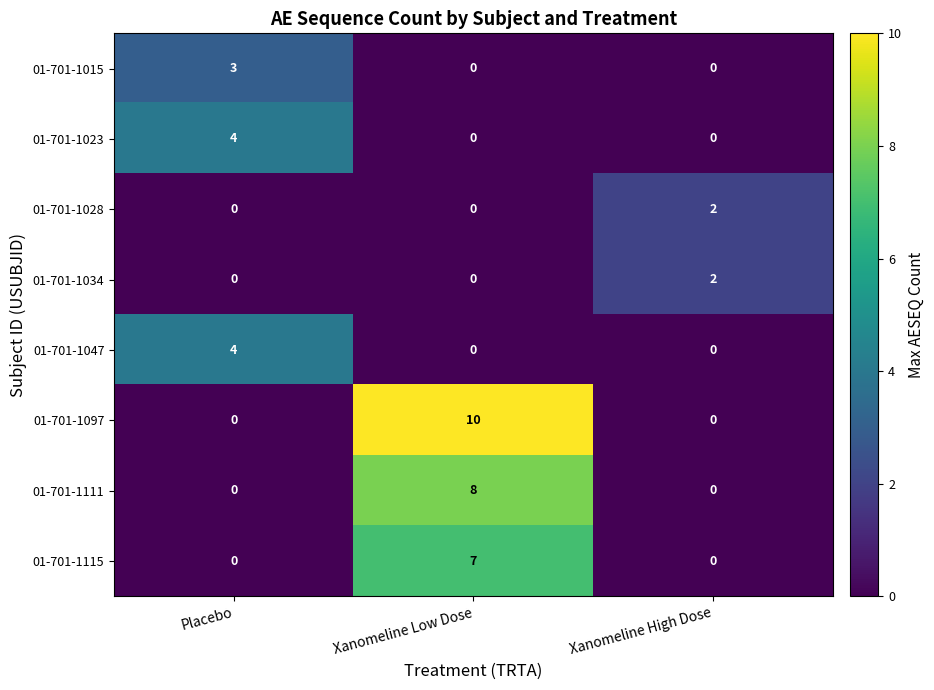

What is the spread (max minus min) of values at Xanomeline Low Dose?

10